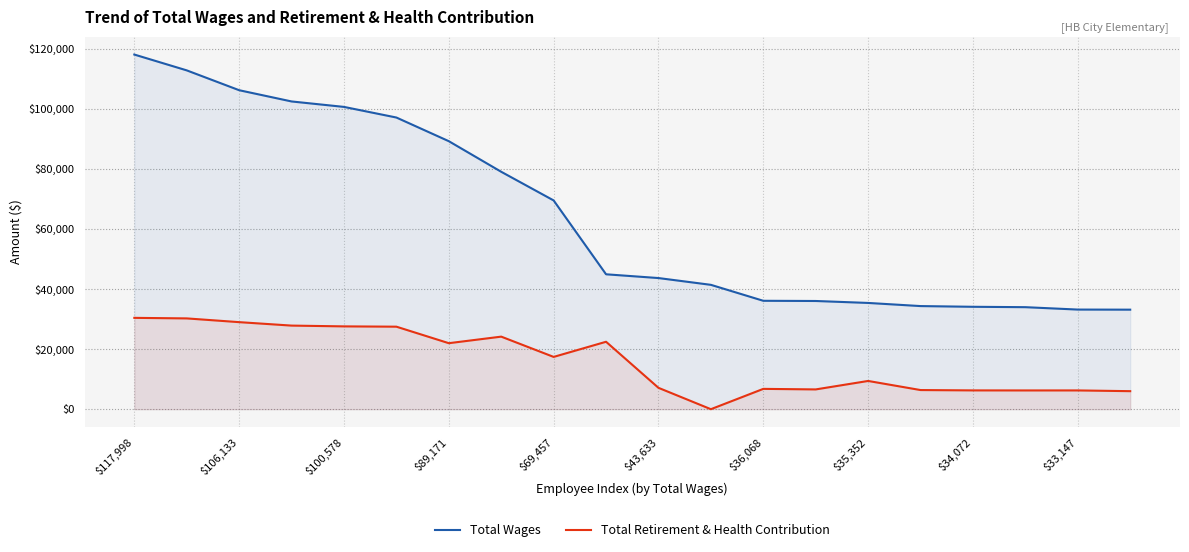

How many interior local peaks does the Total Retirement & Health Contribution series have?

5